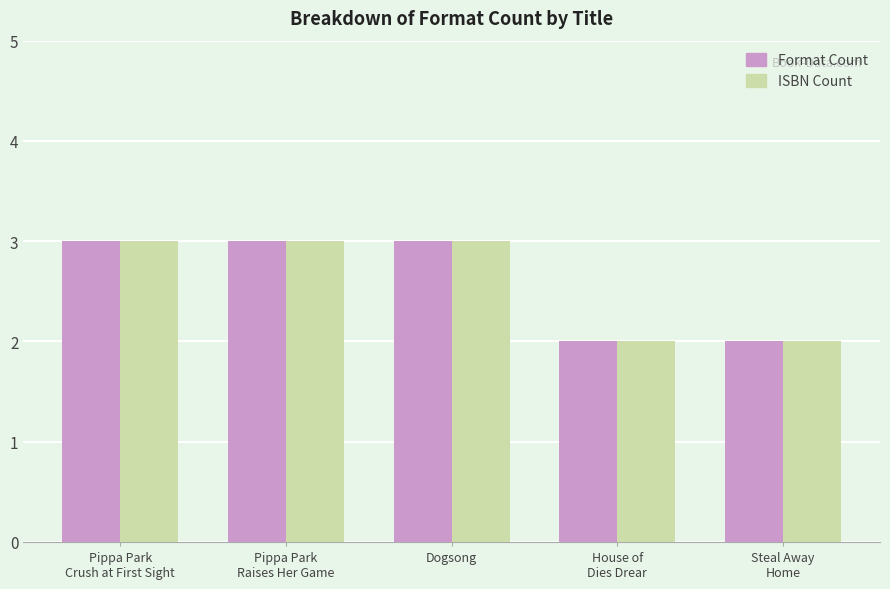

The value of ISBN Count at Steal Away
Home is 2. True or false?

True